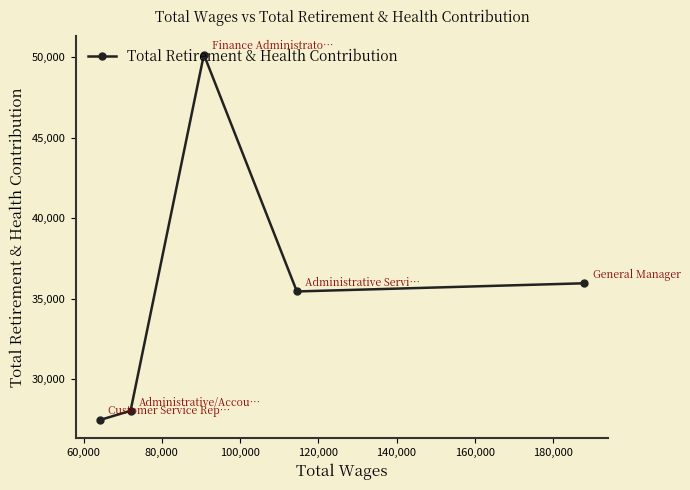

What is the value of the 1st point from the left?

27472